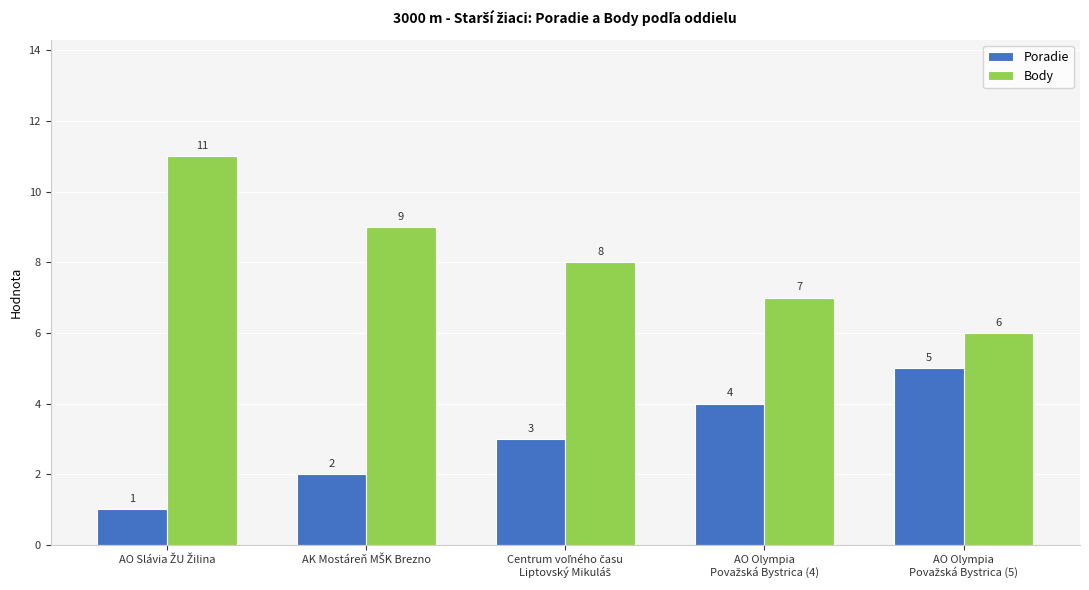

Rank the series by their average value, from highest to lowest.

Body, Poradie